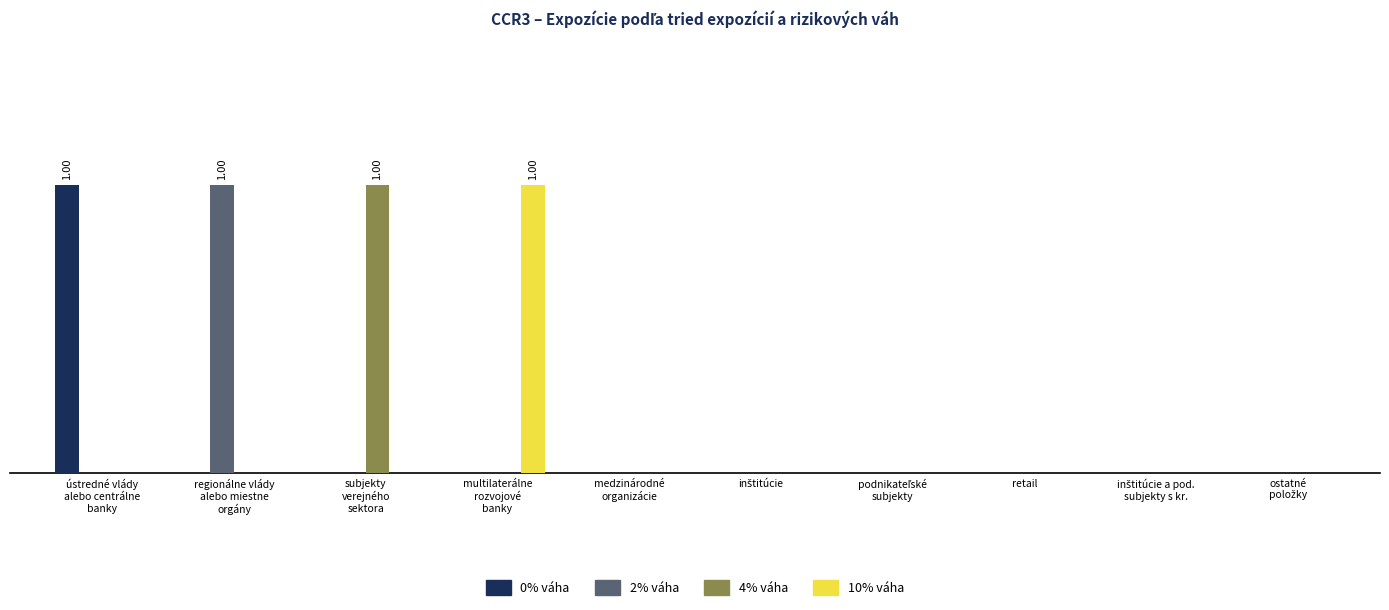

At which label does 0% váha reach its minimum?

regionálne vlády
alebo miestne
orgány